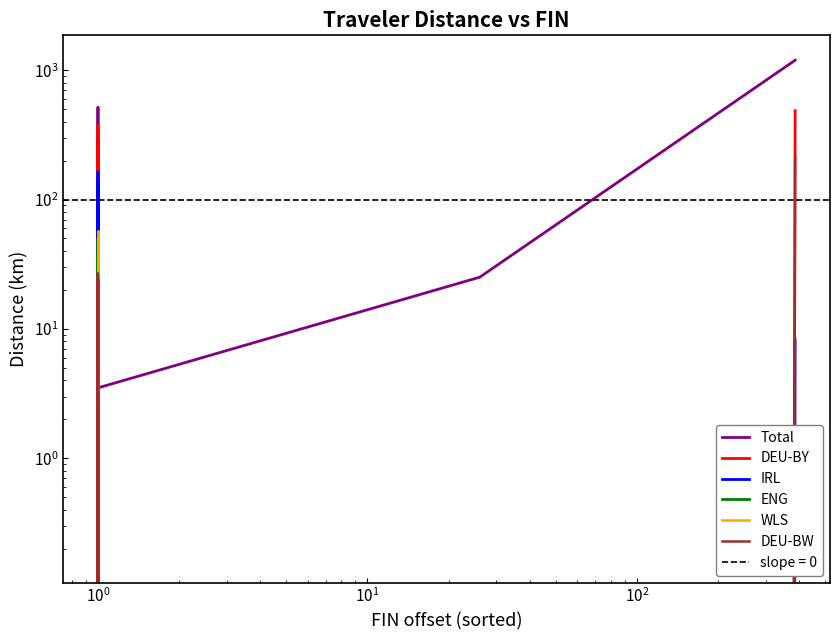

Which has a higher value, 15 or 21?

21